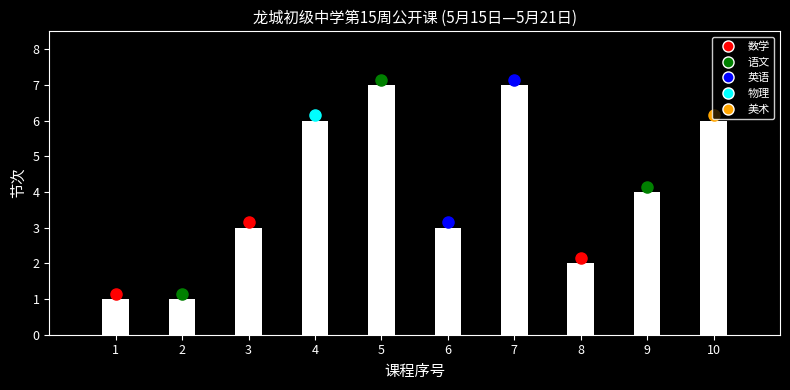

Reading left to right, what are all the values shown in this chart?

1	1	3	6	7	3	7	2	4	6